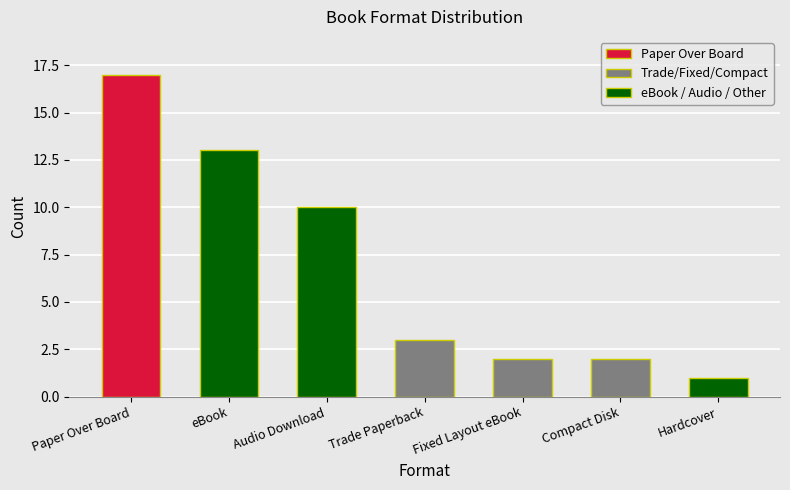

Does the chart contain stacked bars?

No